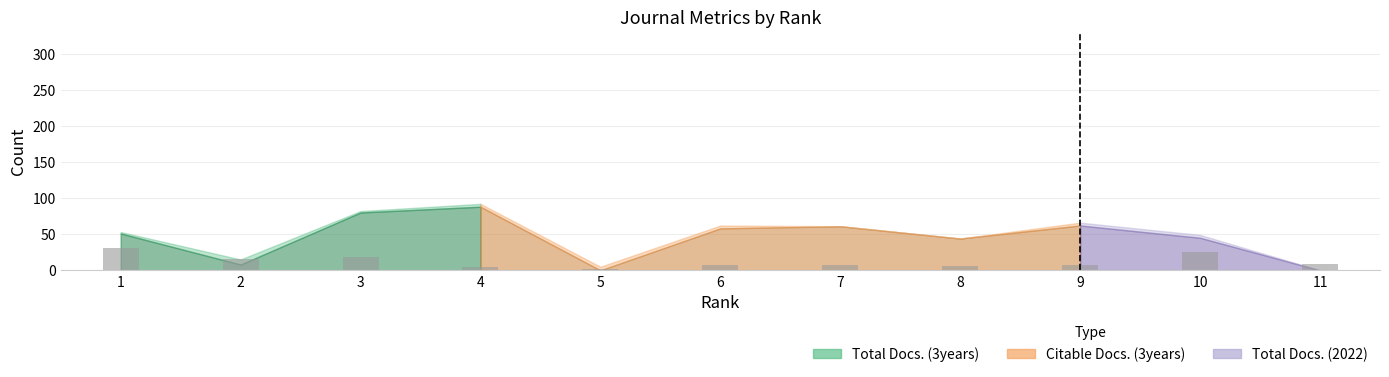

What is the sum of all values?

136